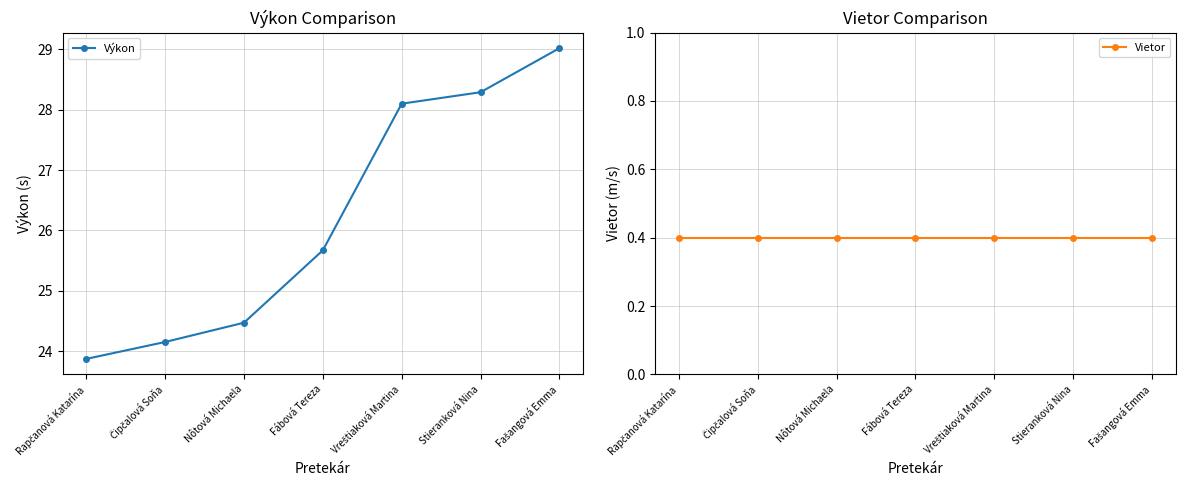

Is it true that Výkon equals 47.3 at Vreštiaková Martina?

False